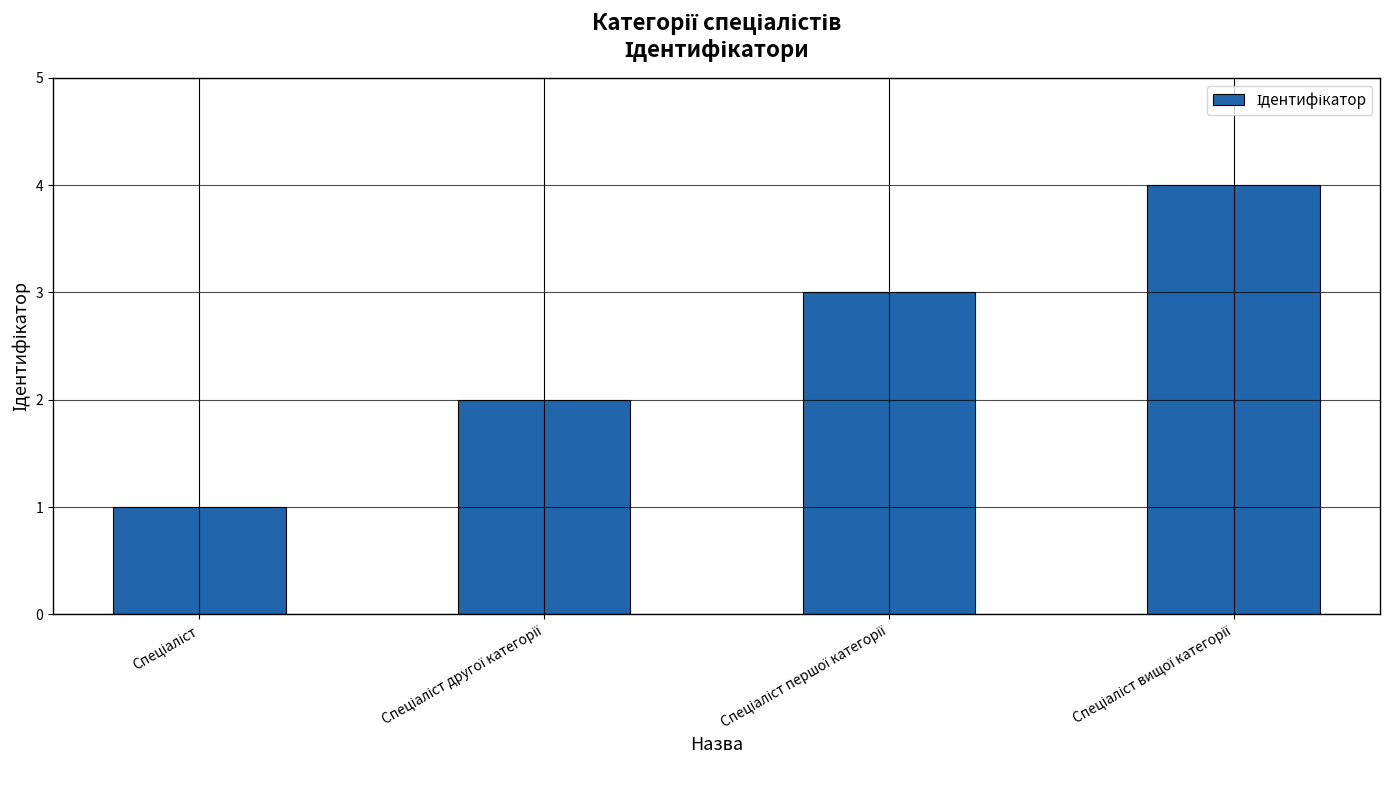

What is the maximum value shown in the chart?

4